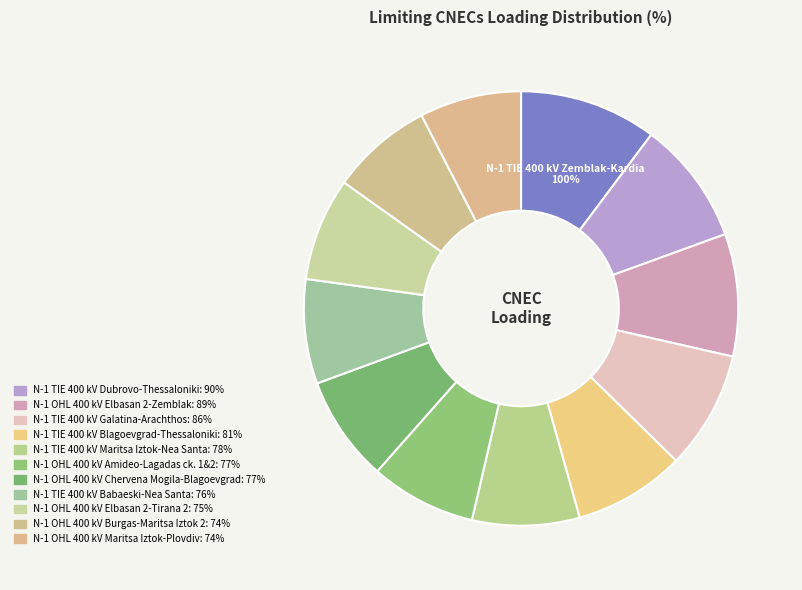

Does any single category account for the majority?

No